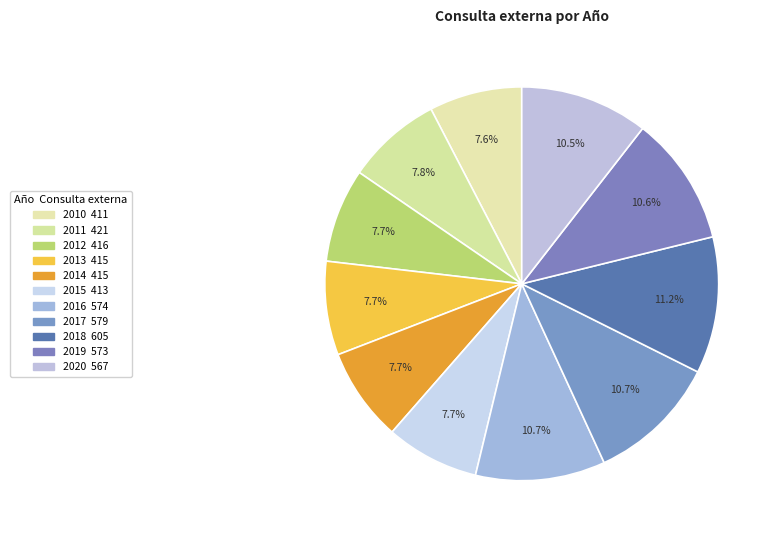

To the nearest percent, what is the difference between the largest and smallest slice percentages?

4%